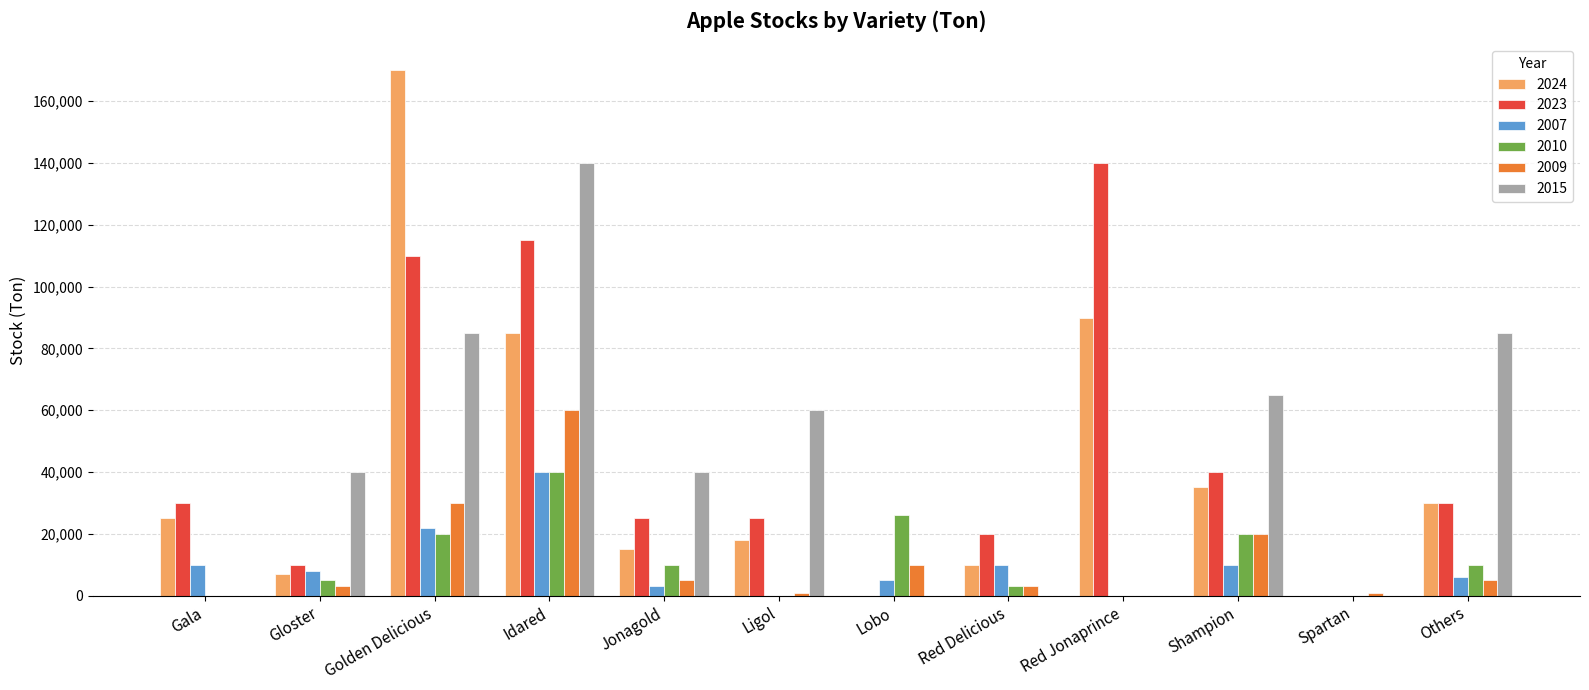

What is the sum of all 2023 values?

545000